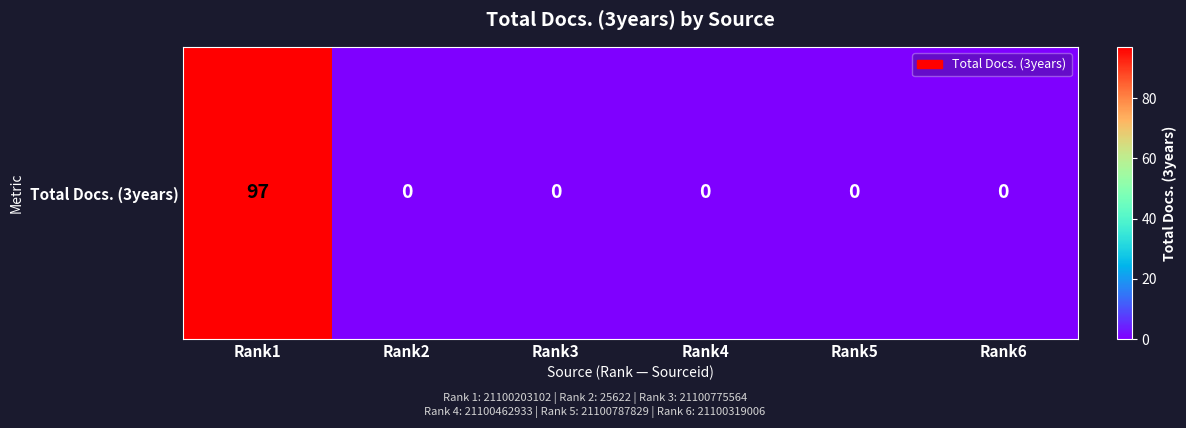

What is the difference between the maximum and minimum values?

97